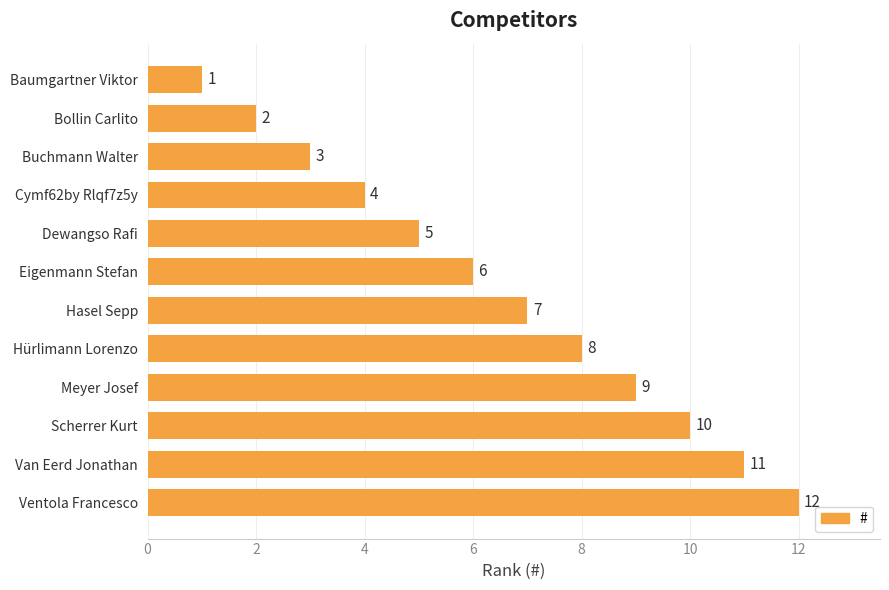

At which label is the value closest to 6?

Eigenmann Stefan